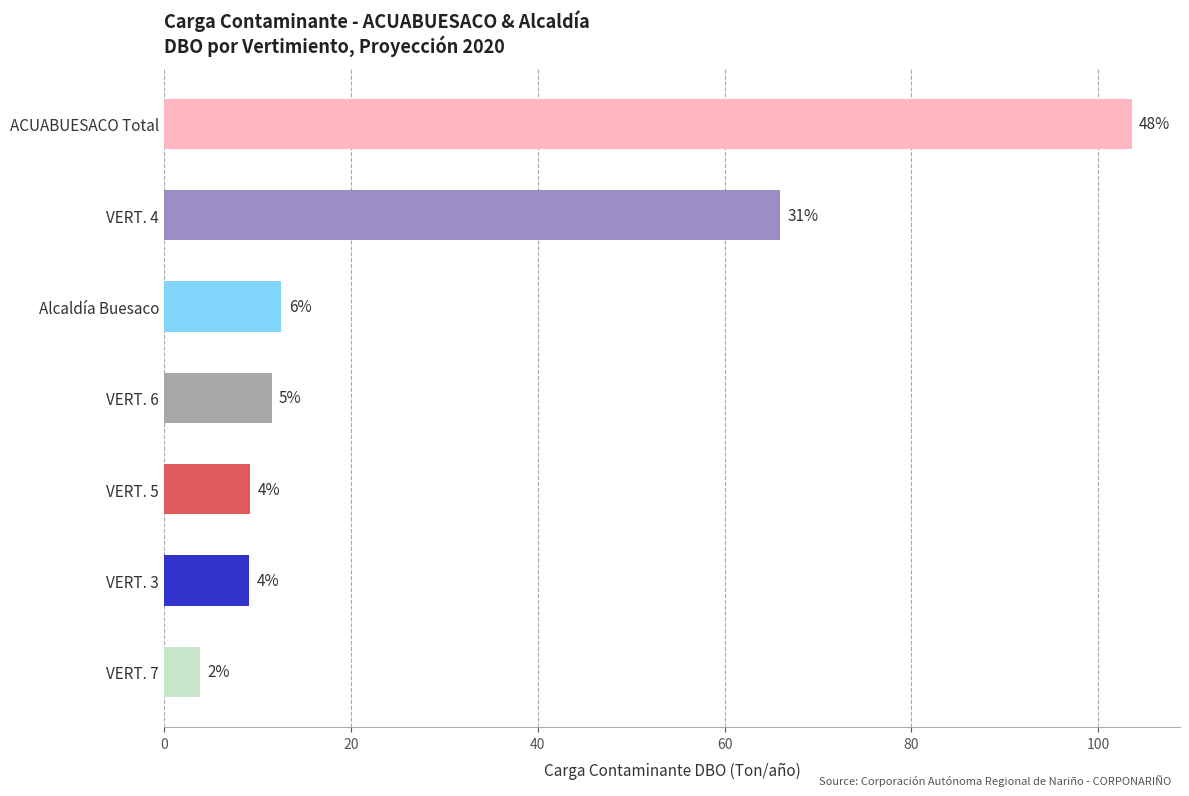

Are the bars horizontal?

Yes